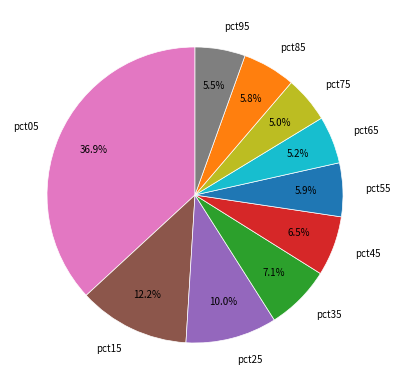

True or false: pct15 accounts for 12% of the total.

True